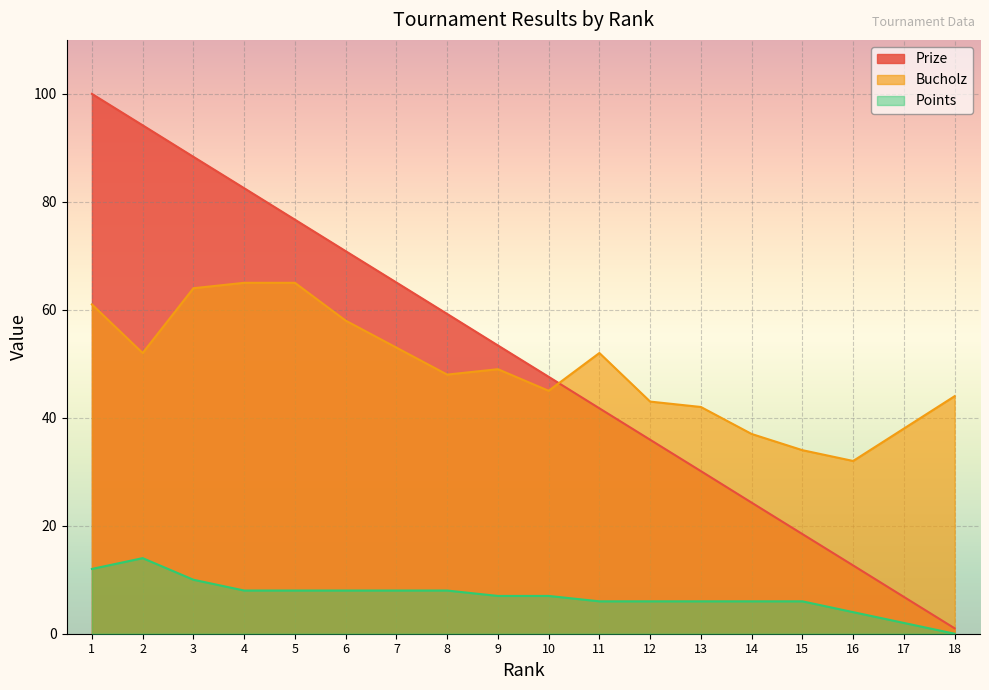

Reading left to right, list all the values displayed in this chart.

Prize: 100.0	94.2	88.3	82.5	76.7	70.9	65.1	59.2	53.4	47.6	41.8	35.9	30.1	24.3	18.5	12.7	6.8	1.0
Bucholz: 61.0	52.0	64.0	65.0	65.0	58.0	53.0	48.0	49.0	45.0	52.0	43.0	42.0	37.0	34.0	32.0	38.0	44.0
Points: 12.0	14.0	10.0	8.0	8.0	8.0	8.0	8.0	7.0	7.0	6.0	6.0	6.0	6.0	6.0	4.0	2.0	0.0